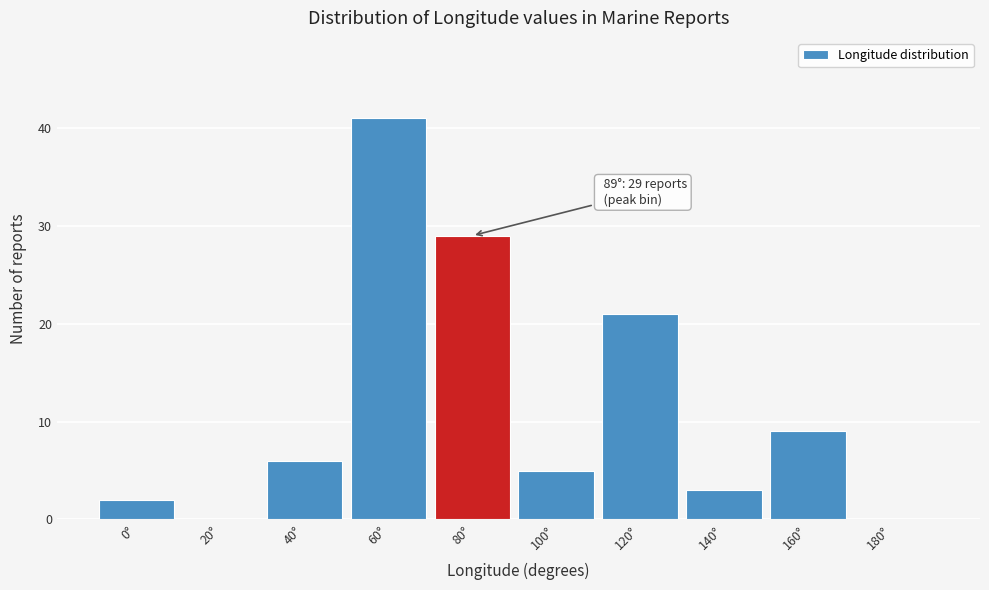

Reading left to right, what are all the values shown in this chart?

0°=2	20°=0	40°=6	60°=41	80°=29	100°=5	120°=21	140°=3	160°=9	180°=0